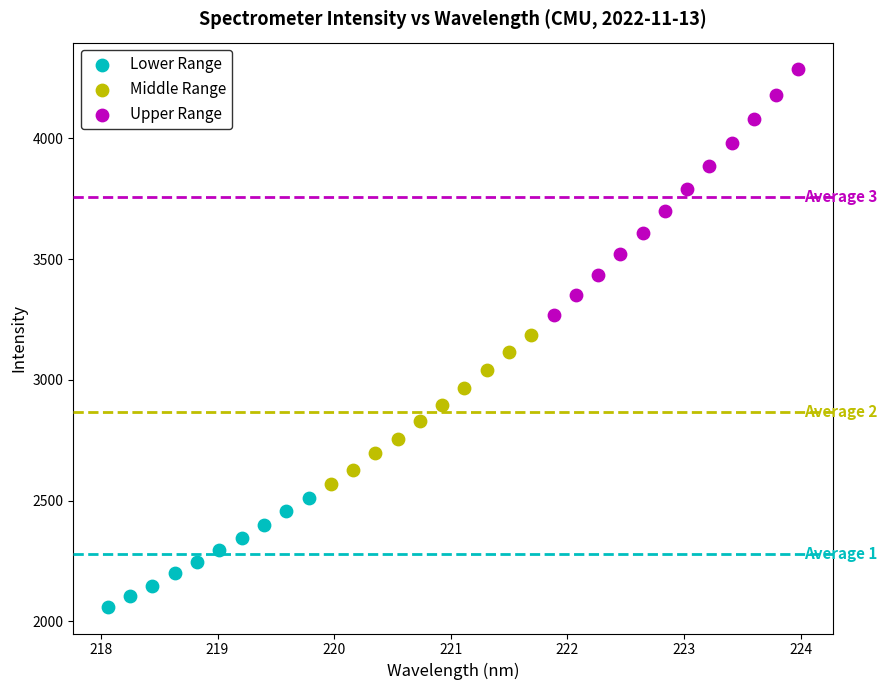

Which series has the largest Y range (max minus min)?

Upper Range